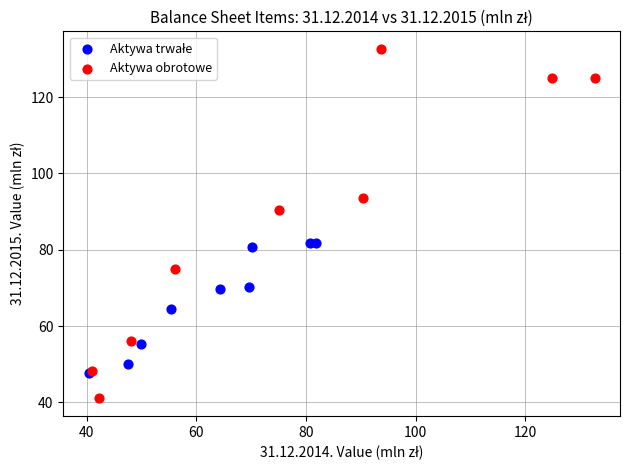

Which series has the largest Y range (max minus min)?

Aktywa obrotowe